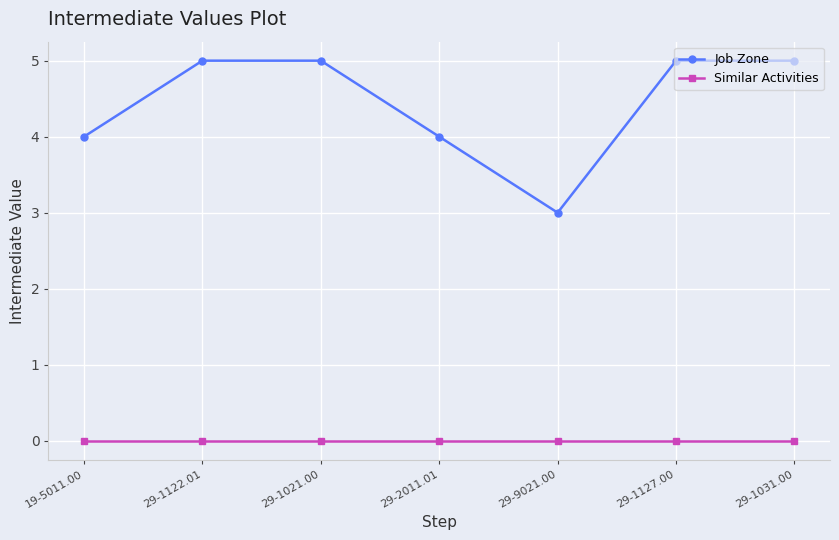

Which series has the largest range (max minus min)?

Job Zone